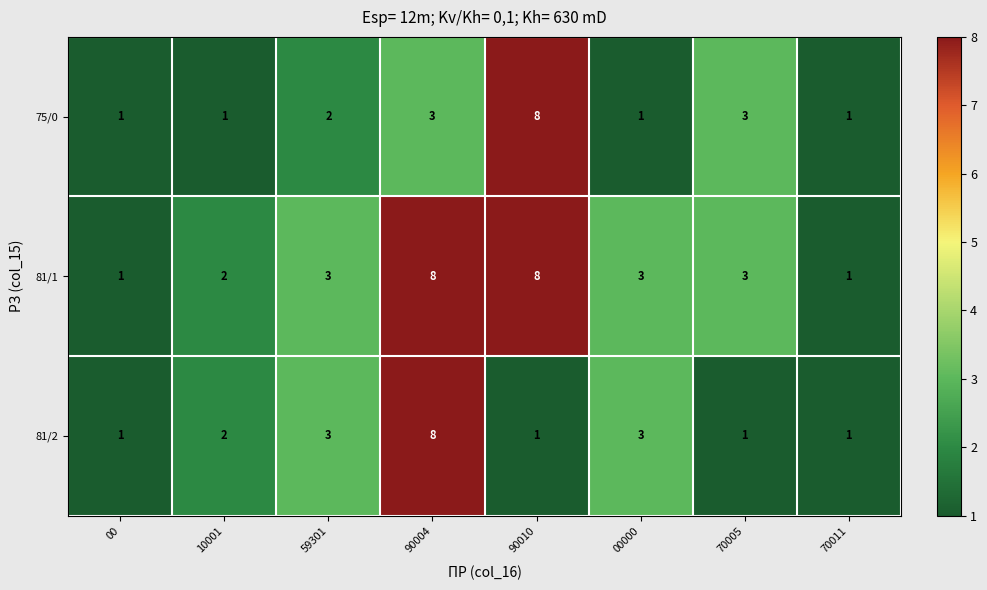

What is the greatest value displayed?

8